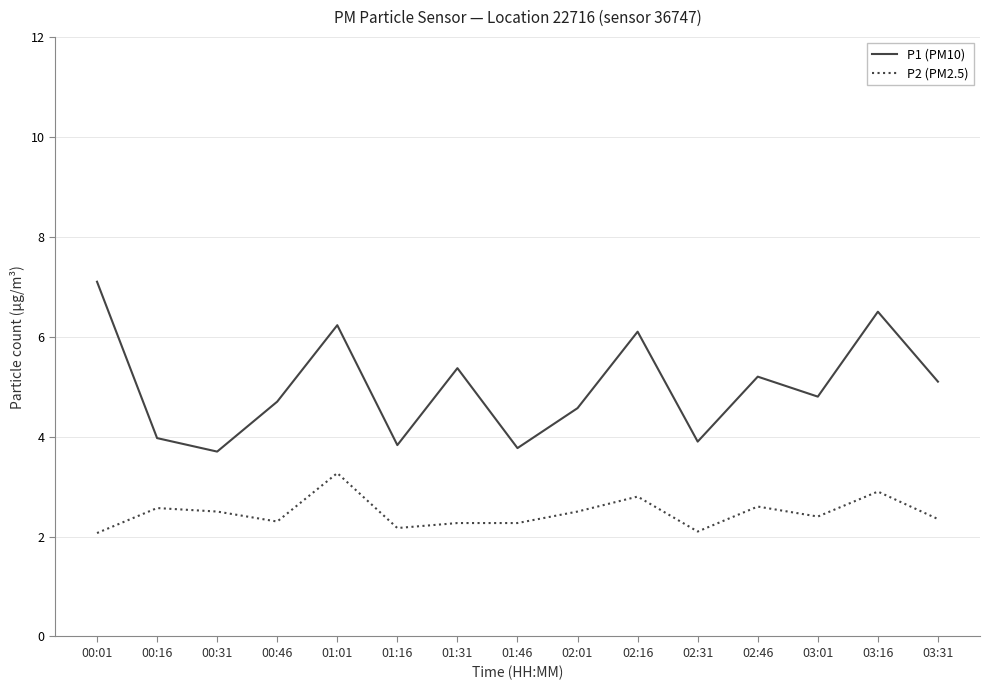

What is the sum of all P1 (PM10) values?

74.8